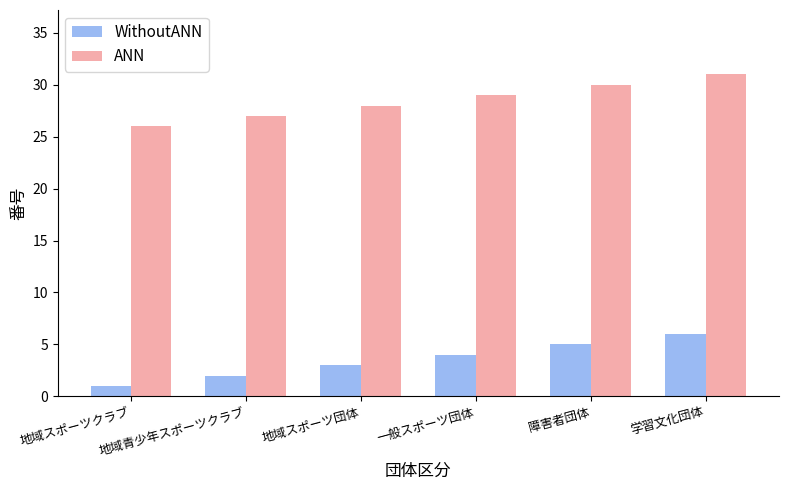

Is it true that WithoutANN equals 1 at 地域スポーツ団体?

False